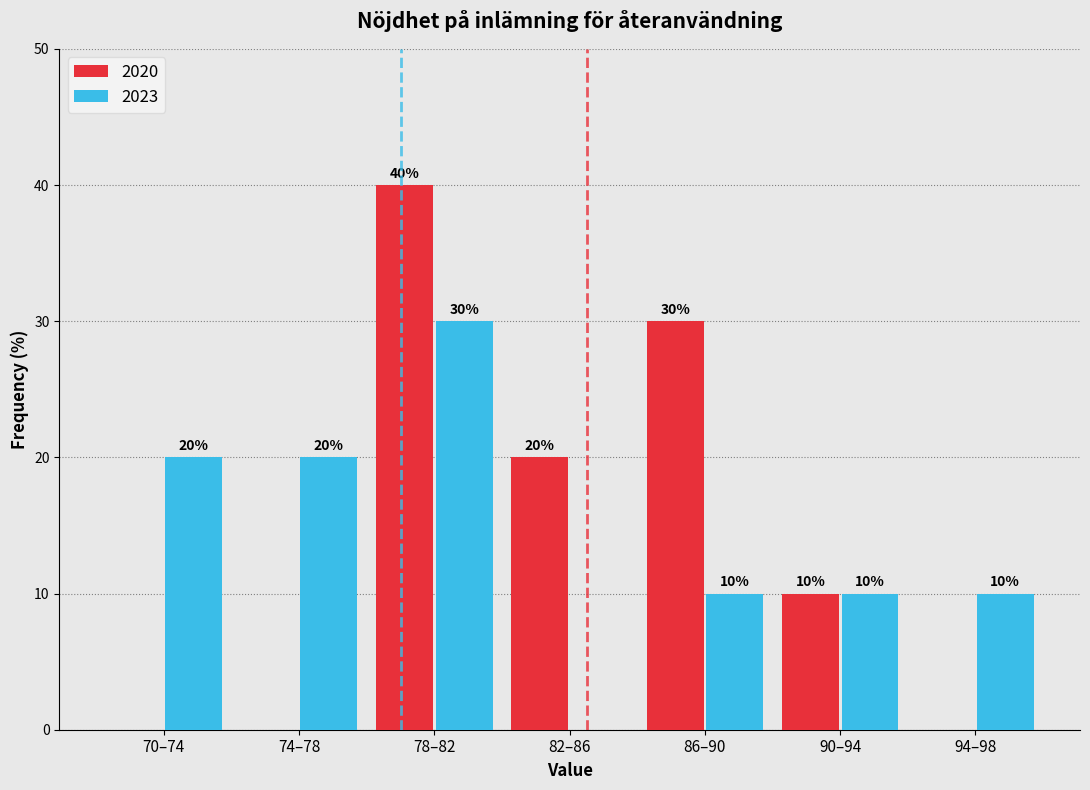

Reading left to right, what are all the values shown in this chart?

2020: 70–74=0	74–78=0	78–82=40	82–86=20	86–90=30	90–94=10	94–98=0
2023: 70–74=20	74–78=20	78–82=30	82–86=0	86–90=10	90–94=10	94–98=10